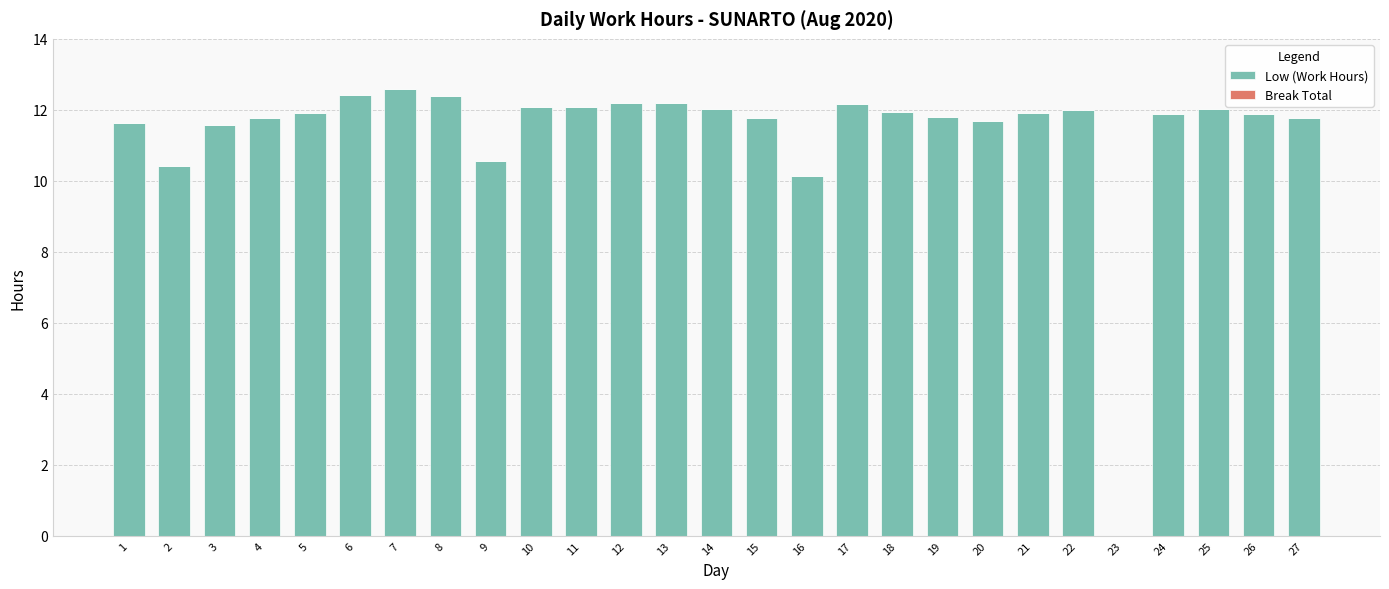

What is the sum of the values at 16 and 8?

22.5